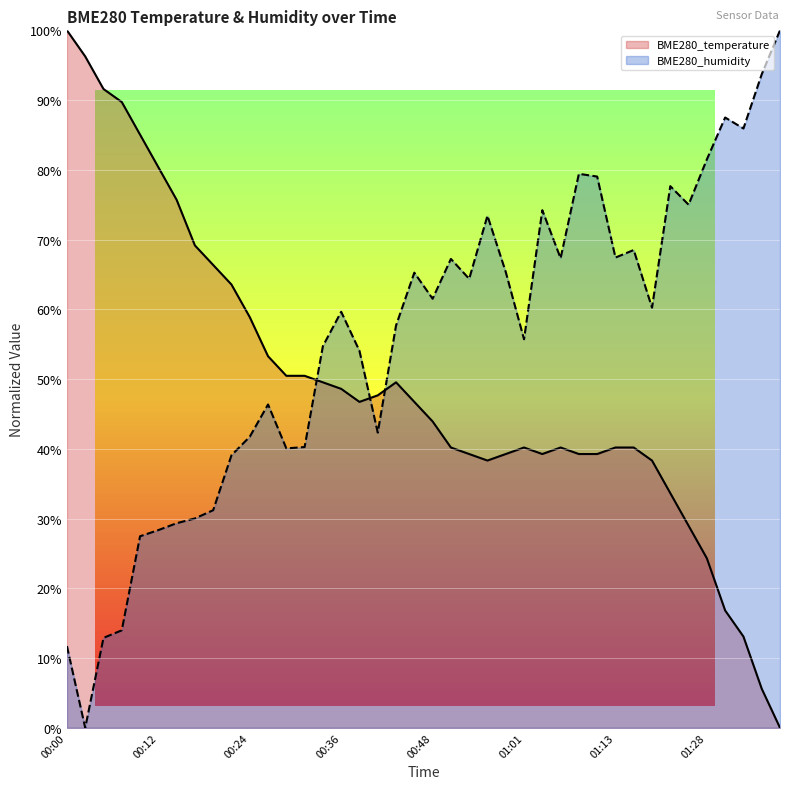

Reading left to right, transcribe all the data shown in this chart.

BME280_temperature: 00:00=1.0	00:02=1.0	00:05=0.9	00:07=0.9	00:09=0.9	00:12=0.8	00:14=0.8	00:17=0.7	00:19=0.7	00:22=0.6	00:24=0.6	00:26=0.5	00:29=0.5	00:31=0.5	00:34=0.5	00:36=0.5	00:39=0.5	00:41=0.5	00:44=0.5	00:46=0.5	00:48=0.4	00:51=0.4	00:53=0.4	00:56=0.4	00:58=0.4	01:01=0.4	01:03=0.4	01:06=0.4	01:08=0.4	01:11=0.4	01:13=0.4	01:16=0.4	01:21=0.4	01:23=0.3	01:26=0.3	01:28=0.2	01:31=0.2	01:33=0.1	01:36=0.1	01:38=0.0
BME280_humidity: 00:00=0.1	00:02=0.0	00:05=0.1	00:07=0.1	00:09=0.3	00:12=0.3	00:14=0.3	00:17=0.3	00:19=0.3	00:22=0.4	00:24=0.4	00:26=0.5	00:29=0.4	00:31=0.4	00:34=0.5	00:36=0.6	00:39=0.5	00:41=0.4	00:44=0.6	00:46=0.7	00:48=0.6	00:51=0.7	00:53=0.6	00:56=0.7	00:58=0.7	01:01=0.6	01:03=0.7	01:06=0.7	01:08=0.8	01:11=0.8	01:13=0.7	01:16=0.7	01:21=0.6	01:23=0.8	01:26=0.7	01:28=0.8	01:31=0.9	01:33=0.9	01:36=0.9	01:38=1.0